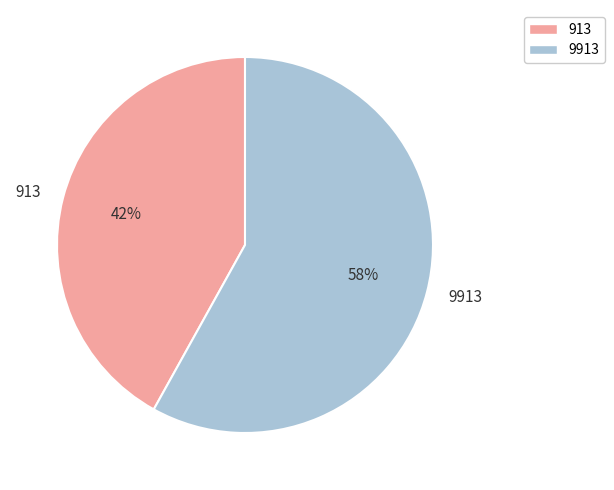

What is the smallest slice in the pie chart?

913